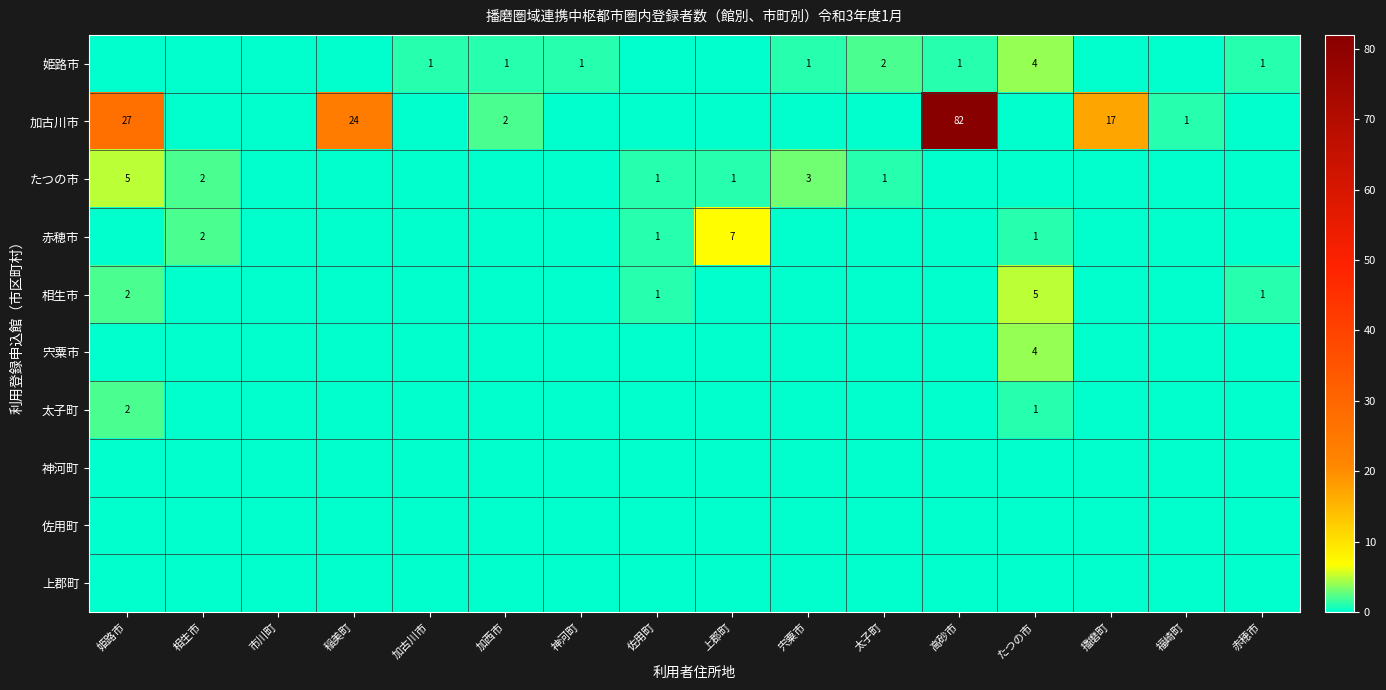

At how many categories does at least one series exceed 21?

3